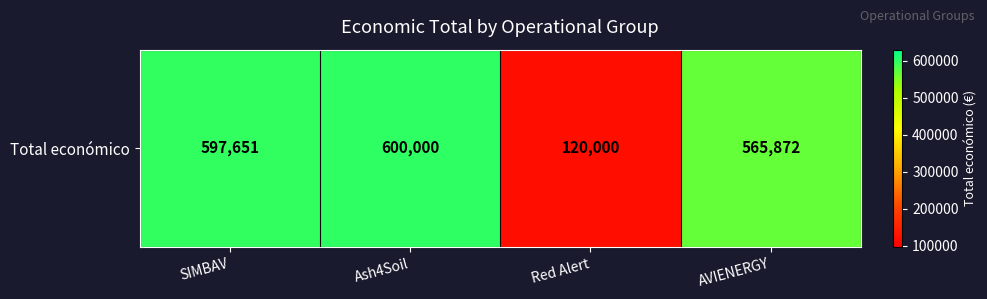

The chart shows a value of 600000 at Ash4Soil. True or false?

True